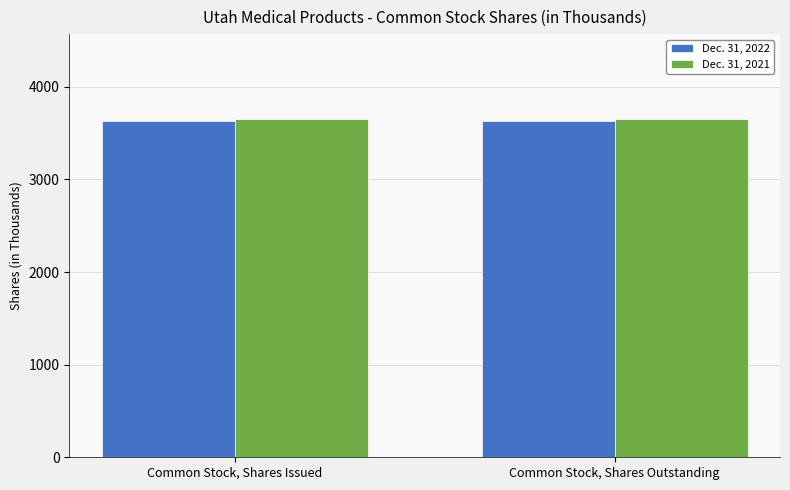

The Dec. 31, 2021 series shows 3655 at Common Stock, Shares Issued. True or false?

True